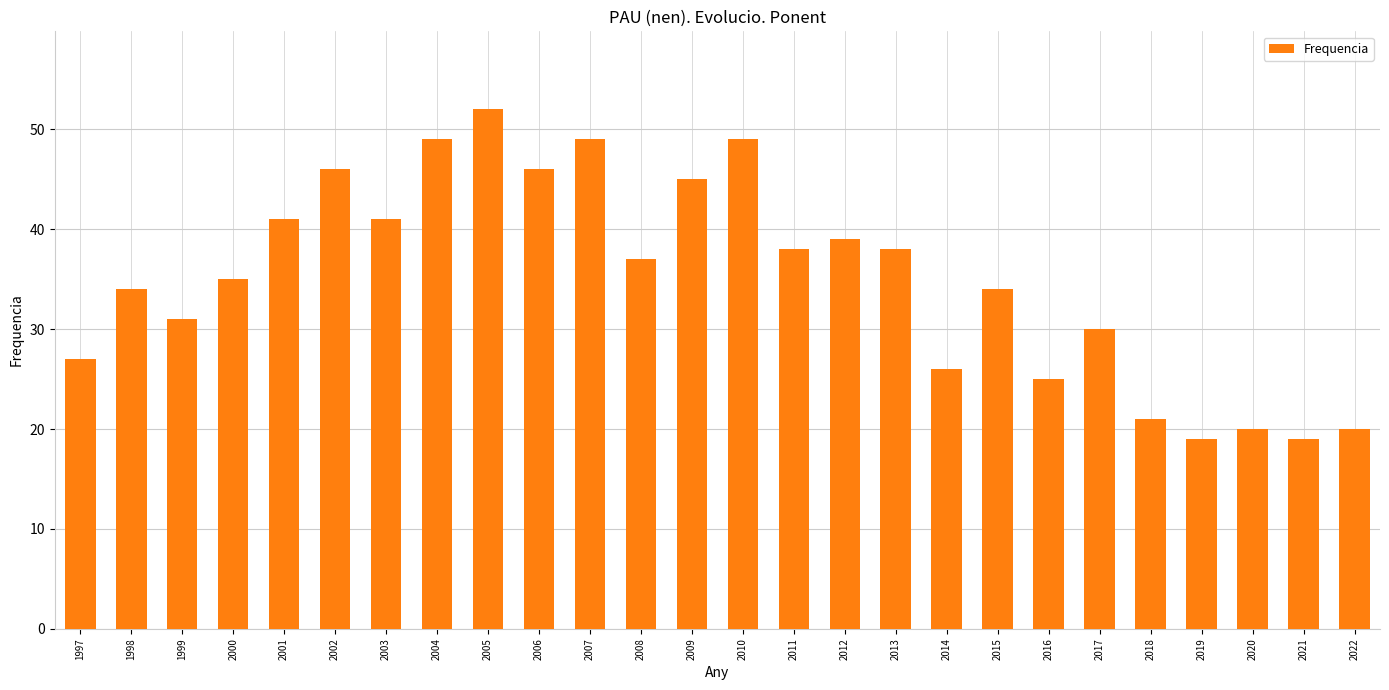

What is the ratio of the value at 2009 to the value at 2015?

1.3